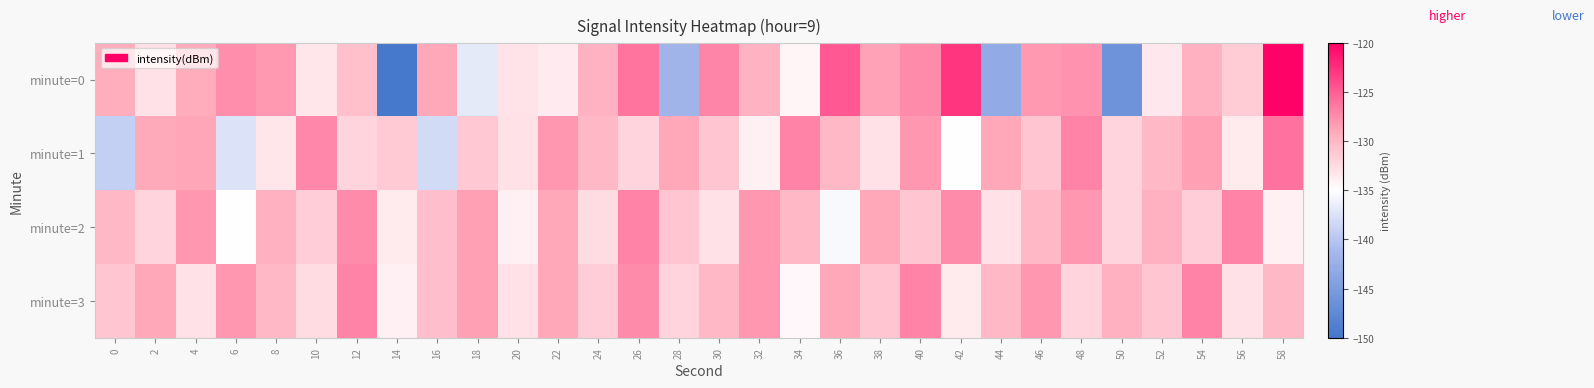

What is the total value across all series at 30?

-521.1